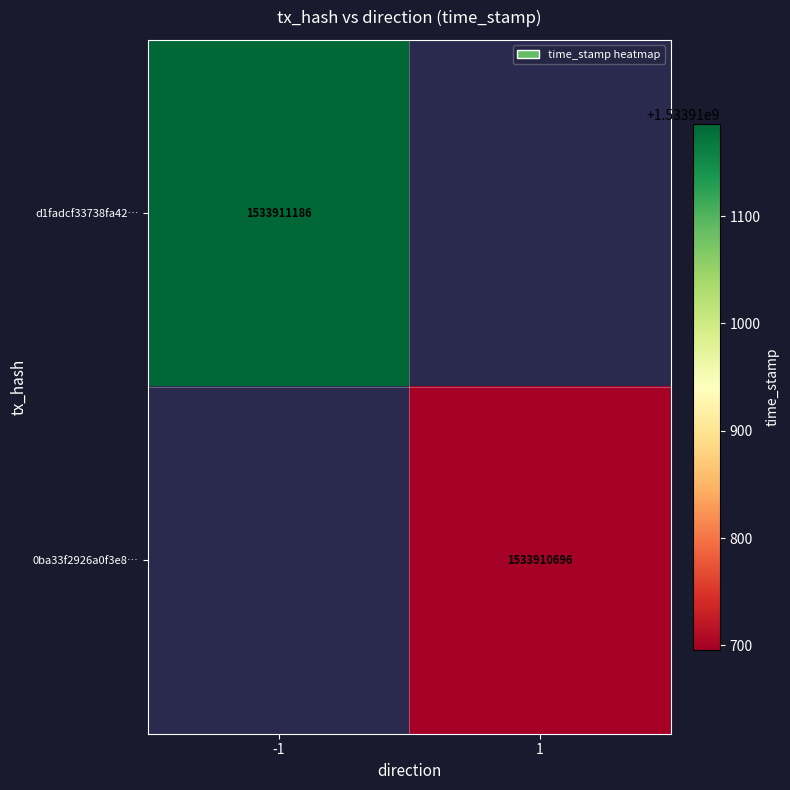

What is the difference between the 0ba33f2926a0f3e8f5a572ea79a12a09511a36e values at direction and time_stamp?

1533910695